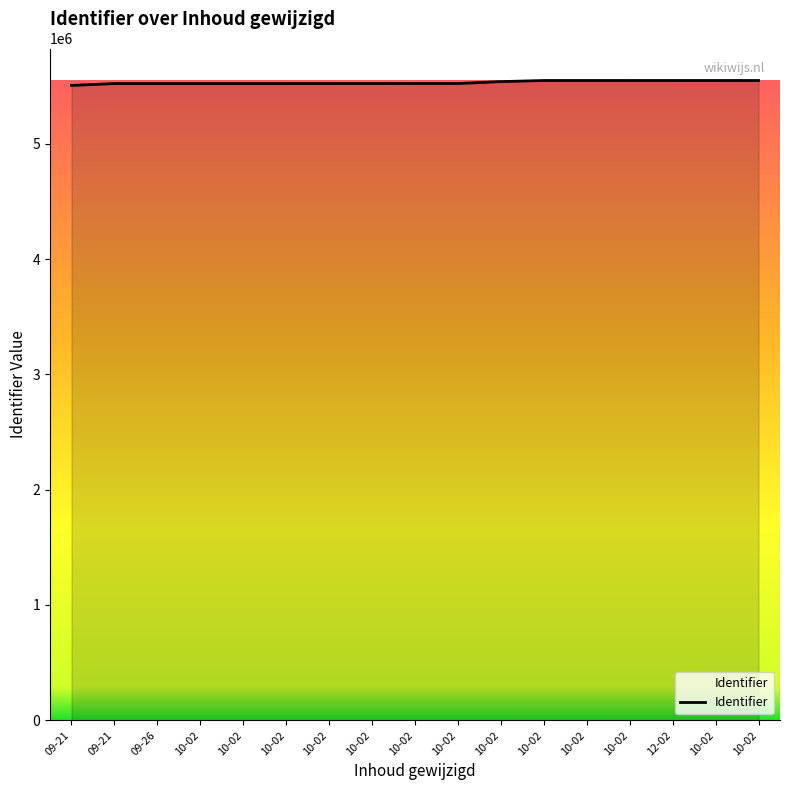

List the labels in order of value, smallest first.

09-21, 09-21, 09-26, 10-02, 10-02, 10-02, 10-02, 10-02, 10-02, 10-02, 10-02, 10-02, 10-02, 10-02, 12-02, 10-02, 10-02